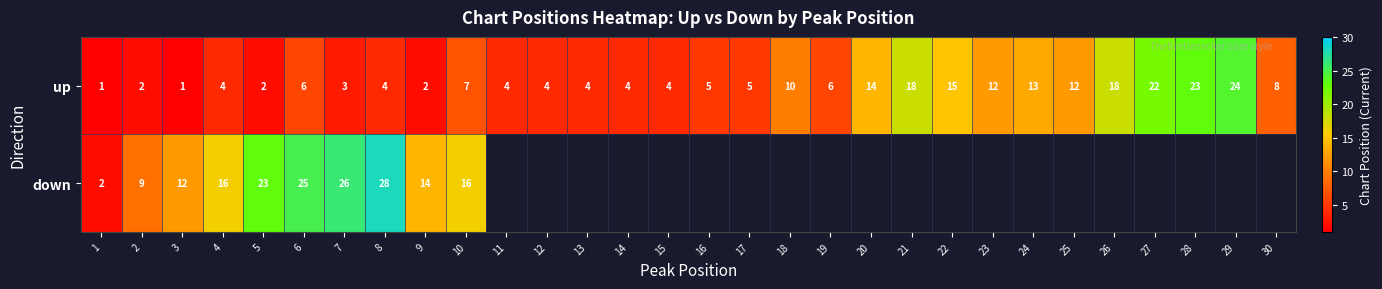

What is the total value across all series at 3?

13